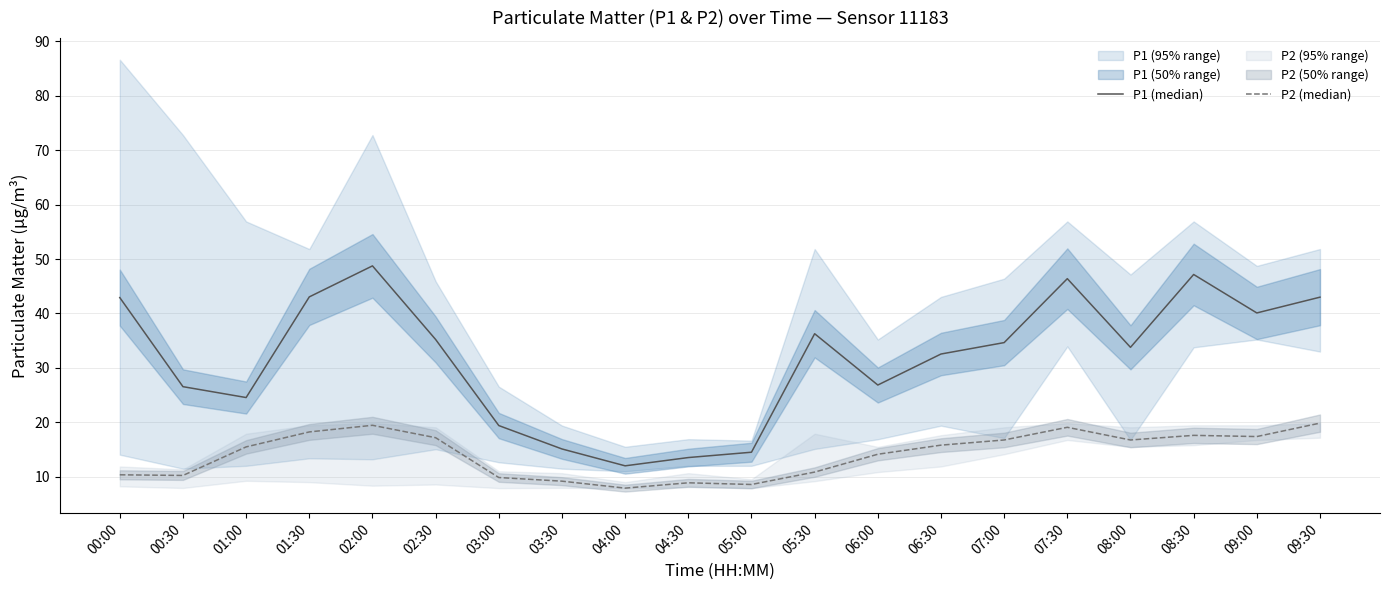

At which label does P1 (median) first exceed 34?

00:00